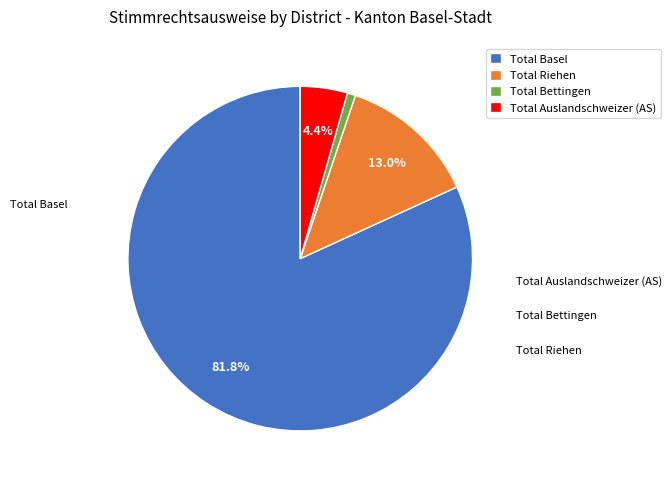

How many segments does this pie chart have?

4